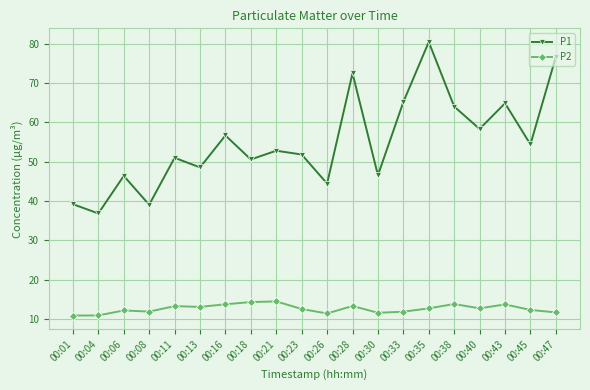

Which series has the largest range (max minus min)?

P1